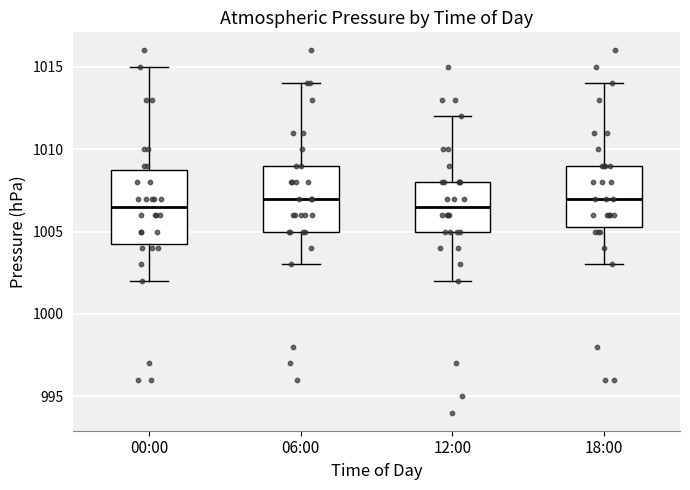

Reading left to right, transcribe this box plot: for each box, give where its median line is, the range the box spans, and where its two whiskers end, as read against the y-axis. The values are not printed on the chart, so give them approximately, as read against the axis.

00:00: median 1006.5, box 1004.5 to 1009.0, whiskers 1002.0 to 1015.0
06:00: median 1007.0, box 1005.0 to 1009.0, whiskers 1003.0 to 1014.0
12:00: median 1006.5, box 1005.0 to 1008.0, whiskers 1002.0 to 1012.0
18:00: median 1007.0, box 1005.5 to 1009.0, whiskers 1003.0 to 1014.0